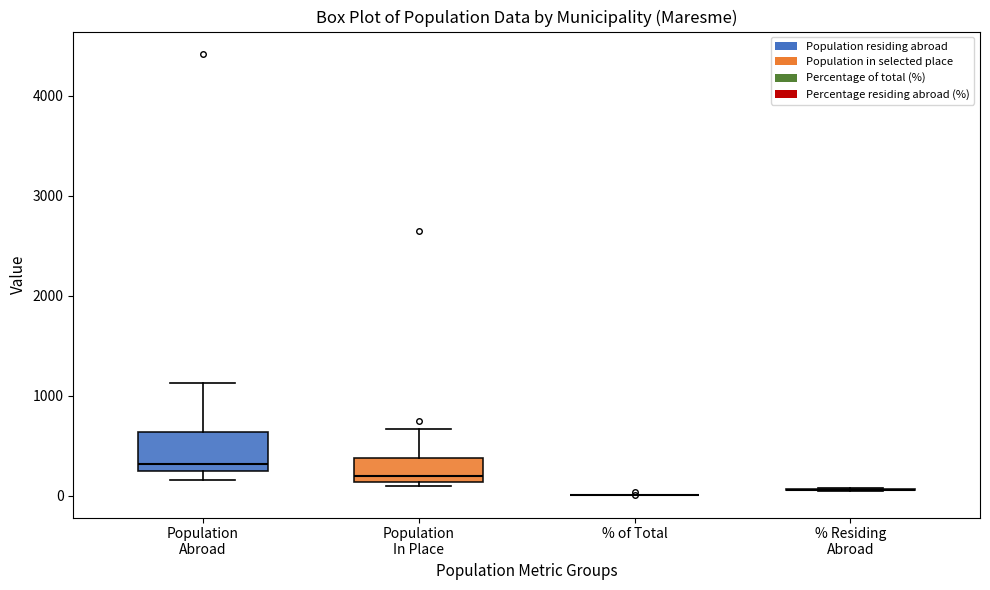

Which box is the tallest, from its lower edge to its upper edge?

Population Abroad